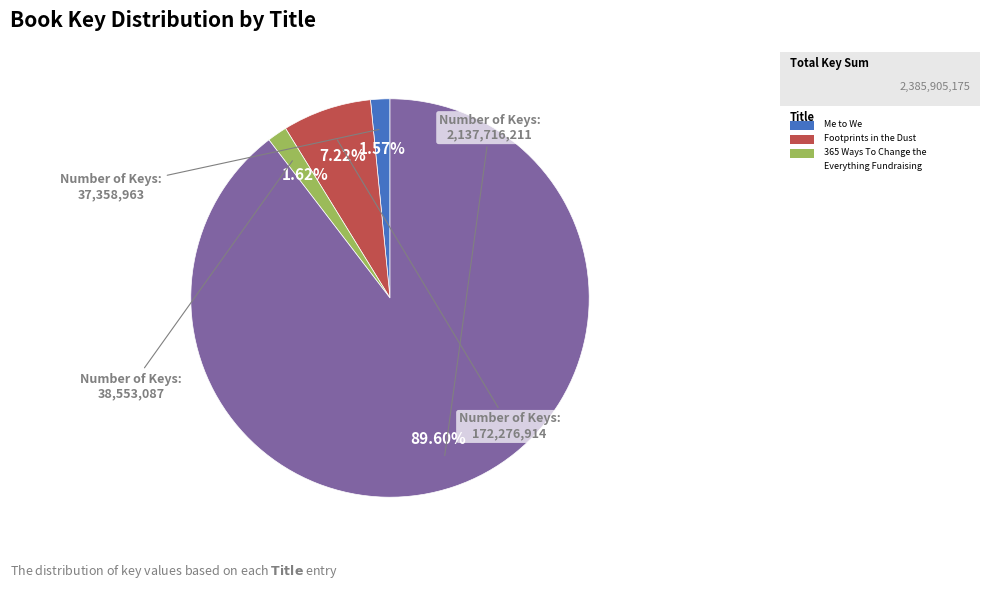

Is there any slice that represents more than half of the pie?

Yes